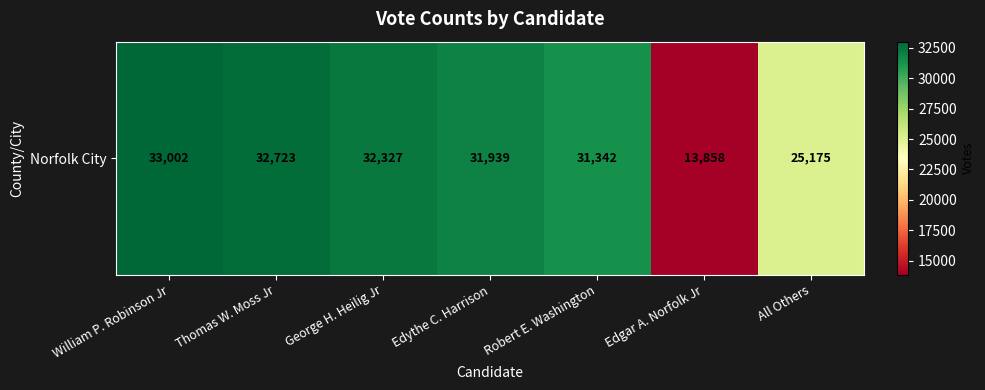

At which label is the value closest to 23430?

All Others